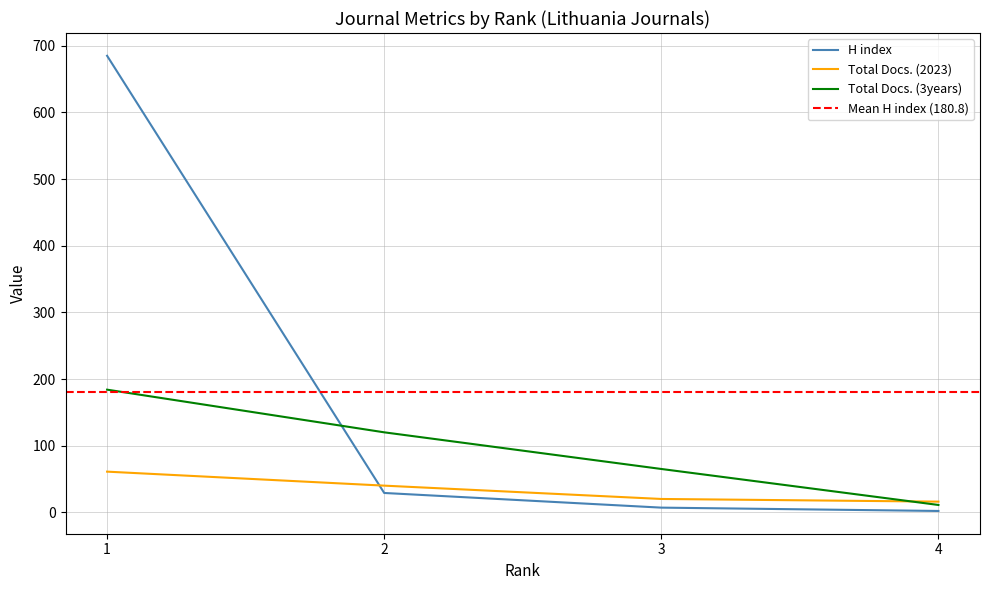

Which series changed the most between 3 and 4?

Total Docs. (3years)